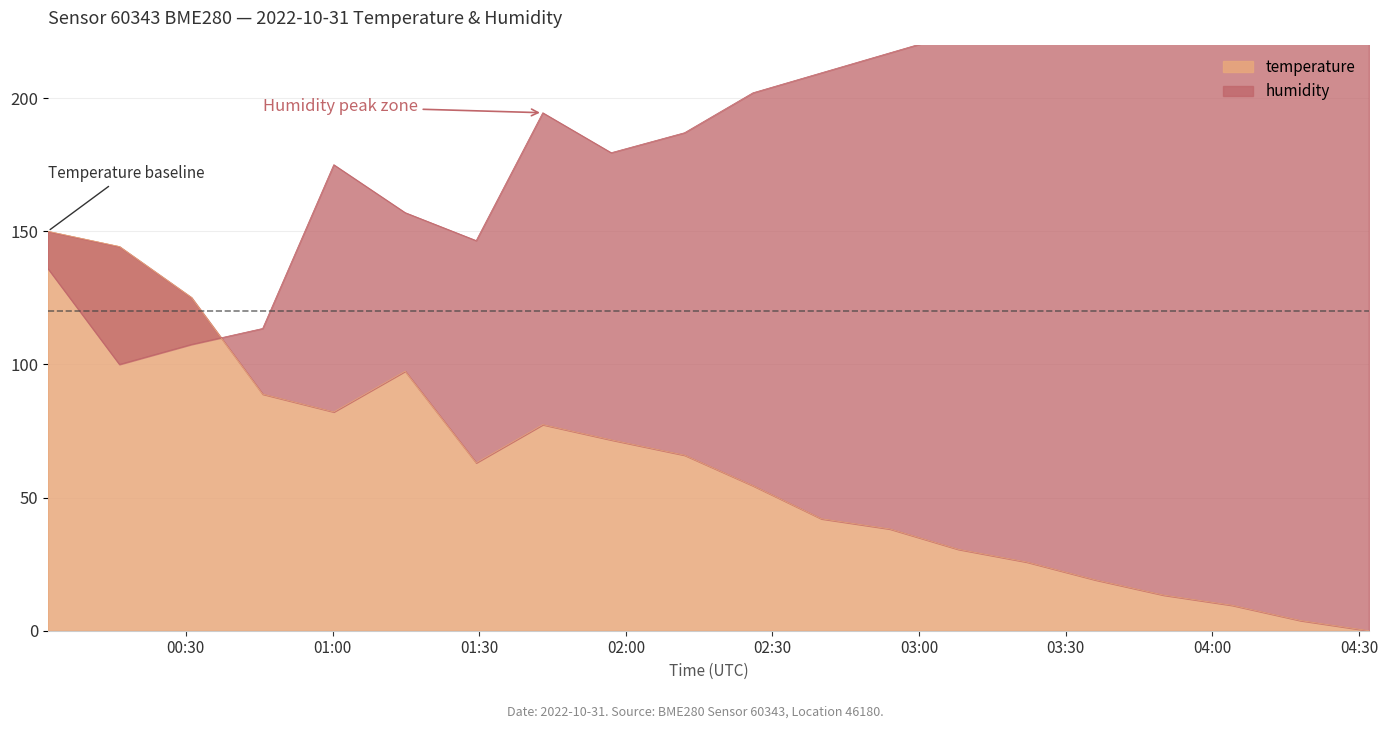

How many values in the temperature series are below 63?

10